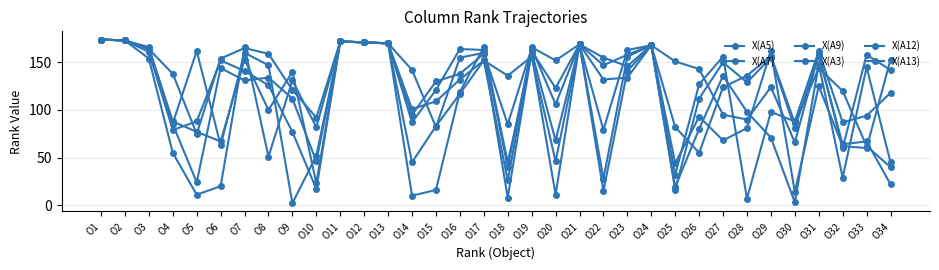

Reading left to right, extract all data points from this chart.

X(A5): O1=174	O2=173	O3=164	O4=138	O5=75	O6=154	O7=165	O8=159	O9=121	O10=92	O11=172	O12=171	O13=170	O14=101	O15=109	O16=132	O17=152	O18=26	O19=162	O20=123	O21=169	O22=79	O23=163	O24=168	O25=82	O26=55	O27=124	O28=136	O29=157	O30=86	O31=144	O32=120	O33=62	O34=40
X(A7): O1=174	O2=173	O3=154	O4=55	O5=11	O6=20	O7=166	O8=51	O9=131	O10=82	O11=172	O12=171	O13=170	O14=95	O15=130	O16=138	O17=159	O18=8	O19=161	O20=68	O21=169	O22=132	O23=134	O24=168	O25=32	O26=127	O27=156	O28=7	O29=98	O30=88	O31=162	O32=87	O33=94	O34=118
X(A9): O1=174	O2=173	O3=164	O4=85	O5=24	O6=144	O7=131	O8=134	O9=112	O10=46	O11=172	O12=171	O13=170	O14=10	O15=16	O16=119	O17=166	O18=45	O19=158	O20=11	O21=169	O22=28	O23=156	O24=168	O25=44	O26=93	O27=68	O28=81	O29=162	O30=14	O31=125	O32=62	O33=60	O34=153
X(A3): O1=174	O2=173	O3=165	O4=88	O5=77	O6=67	O7=153	O8=100	O9=140	O10=23	O11=172	O12=171	O13=170	O14=87	O15=121	O16=164	O17=163	O18=40	O19=166	O20=152	O21=169	O22=155	O23=146	O24=168	O25=151	O26=143	O27=95	O28=90	O29=124	O30=66	O31=159	O32=60	O33=158	O34=142
X(A12): O1=174	O2=173	O3=161	O4=79	O5=88	O6=152	O7=141	O8=126	O9=77	O10=17	O11=172	O12=171	O13=170	O14=142	O15=82	O16=155	O17=160	O18=85	O19=165	O20=106	O21=169	O22=147	O23=158	O24=168	O25=19	O26=80	O27=136	O28=98	O29=71	O30=3	O31=148	O32=29	O33=145	O34=45
X(A13): O1=174	O2=173	O3=166	O4=86	O5=162	O6=63	O7=160	O8=147	O9=2	O10=52	O11=172	O12=171	O13=170	O14=45	O15=83	O16=117	O17=152	O18=136	O19=156	O20=46	O21=169	O22=15	O23=141	O24=168	O25=16	O26=112	O27=150	O28=129	O29=155	O30=81	O31=157	O32=64	O33=67	O34=22